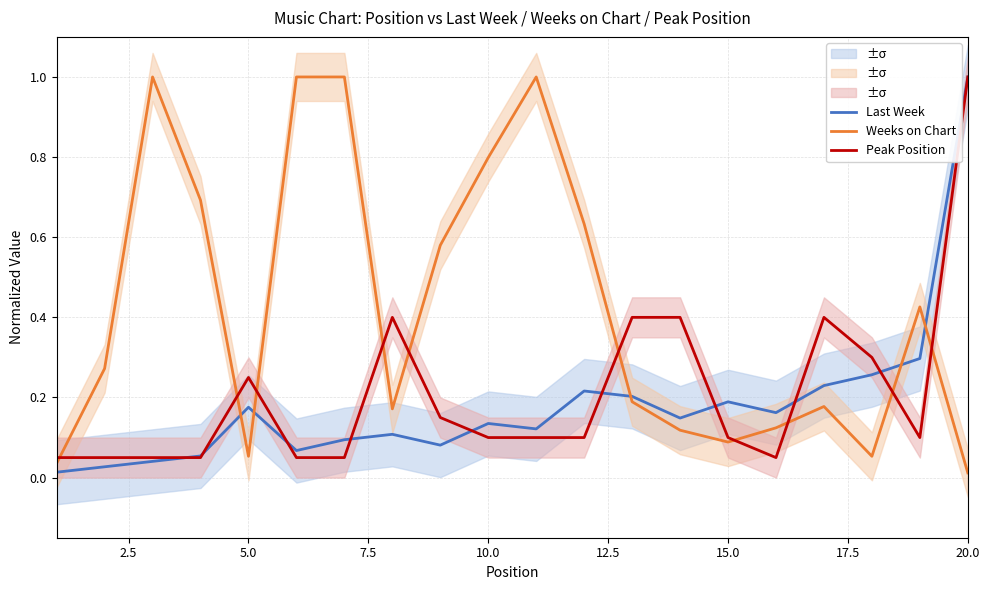

The Weeks on Chart series shows 0.8 at 10.0. True or false?

True